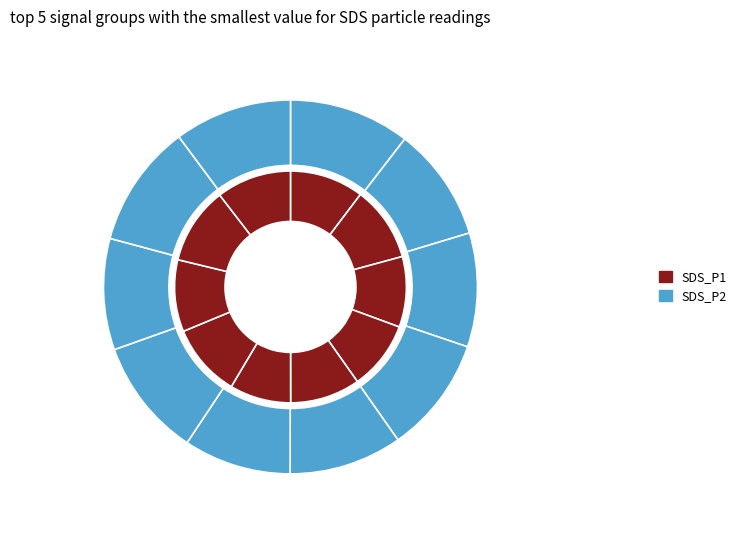

How many slices are in this pie chart?

10